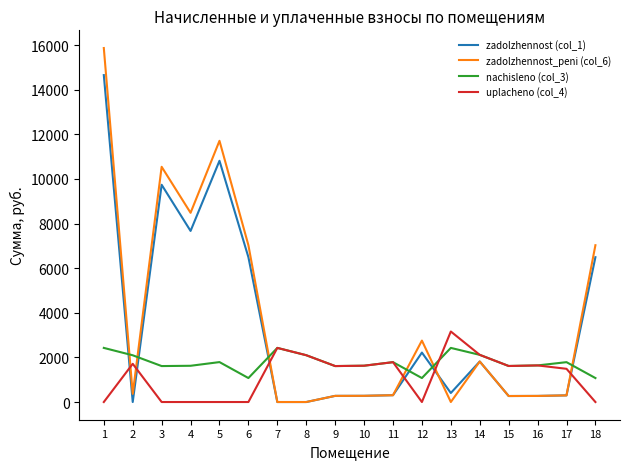

How many interior local valleys does the nachisleno (col_3) series have?

5